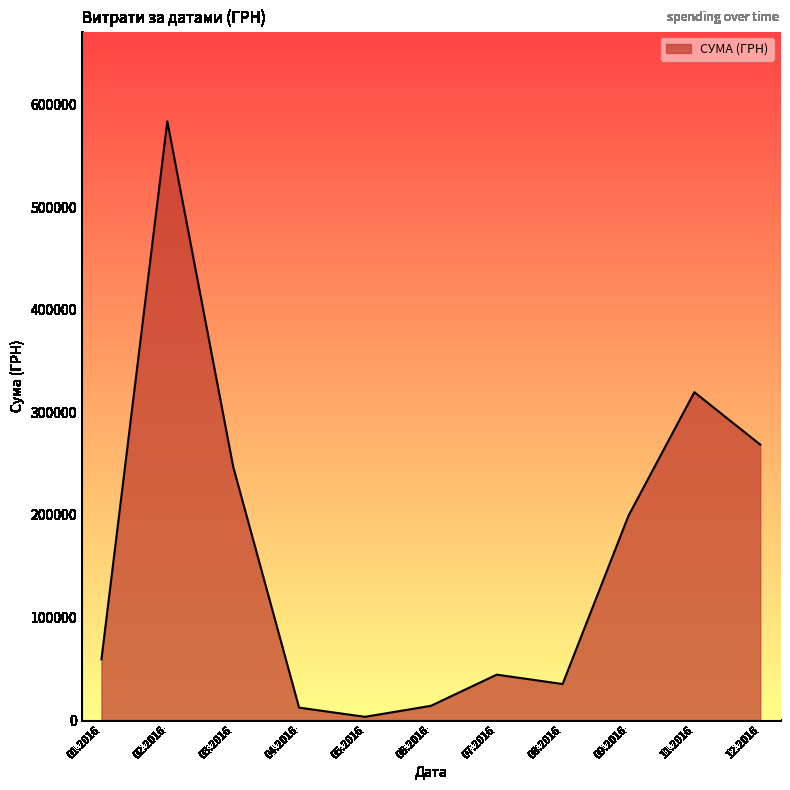

What is the sum of all values?

1785310.7